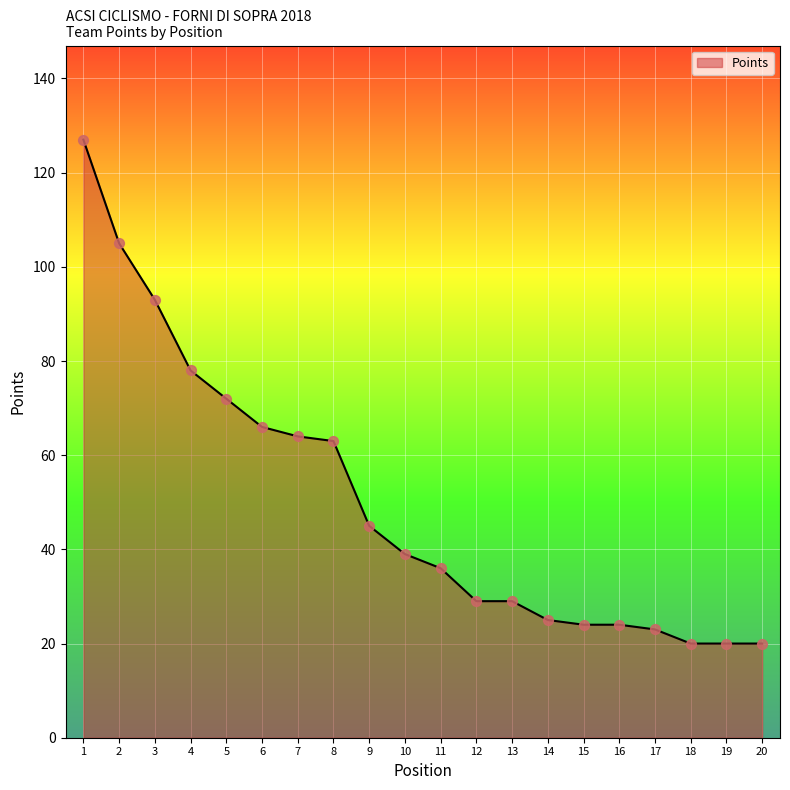

What is the ratio of the value at 11 to the value at 15?

1.5